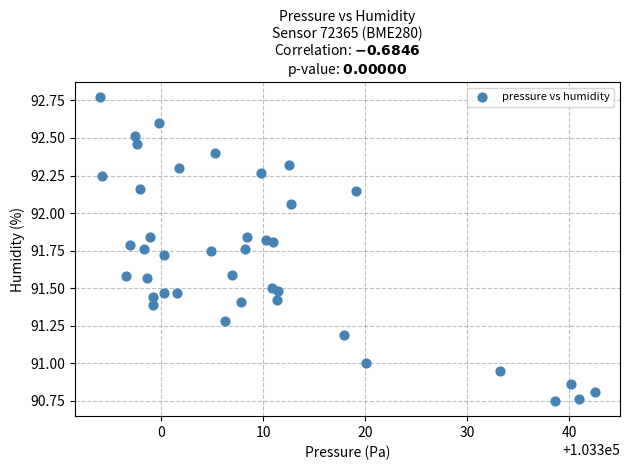

What is the range of Y values (max minus min)?

2.0